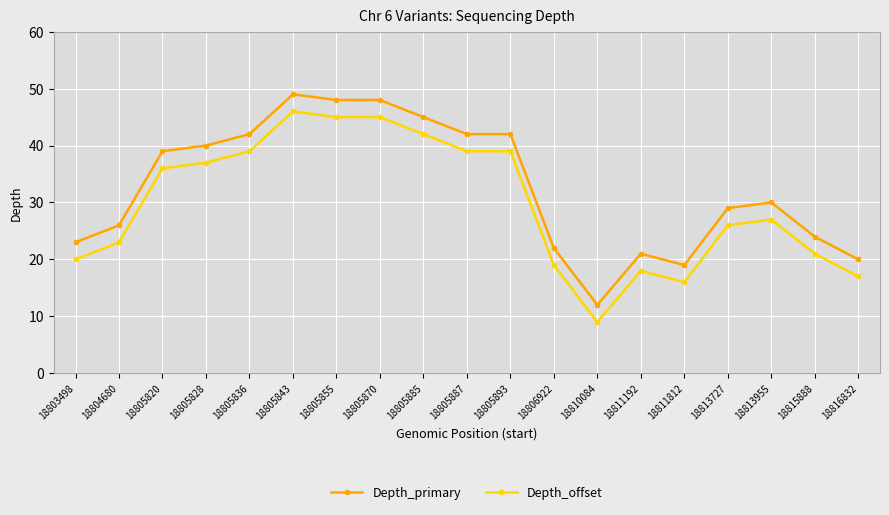

At which category is the sum across all series the highest?

18805843